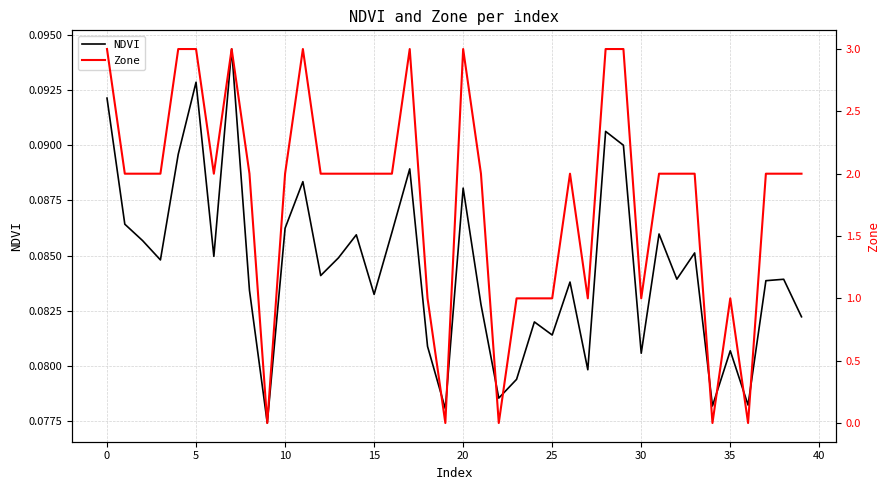

Rank the series at 32 from lowest to highest value.

NDVI, Zone